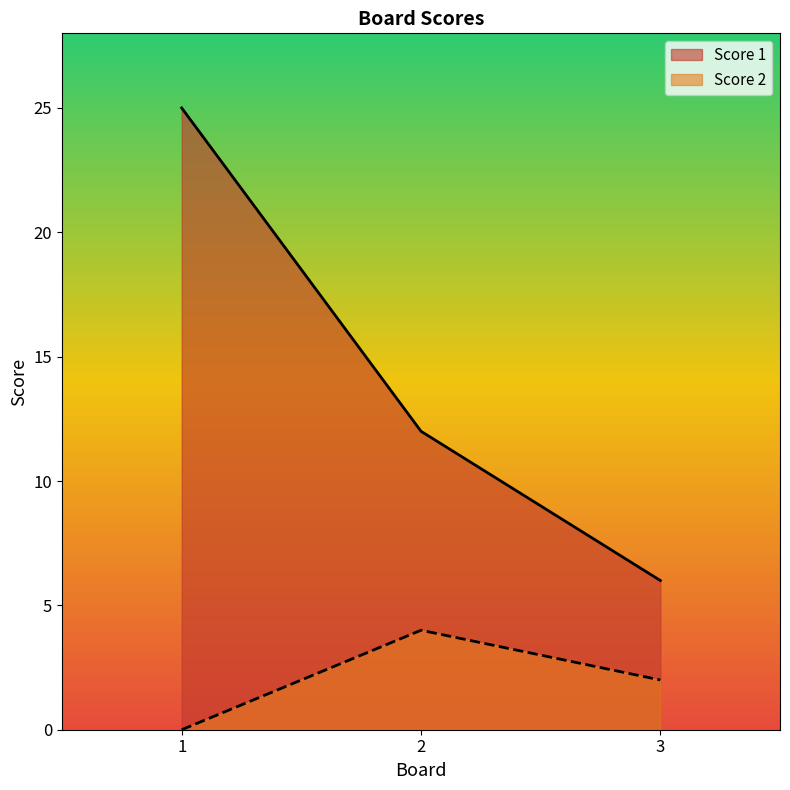

Which series has the widest spread of values?

Score 1